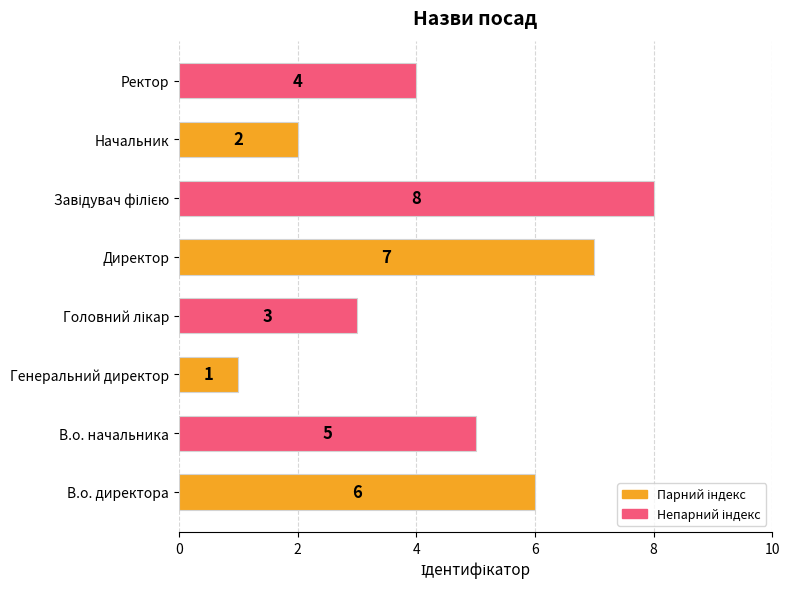

True or false: the data shows 4 at Ректор.

True